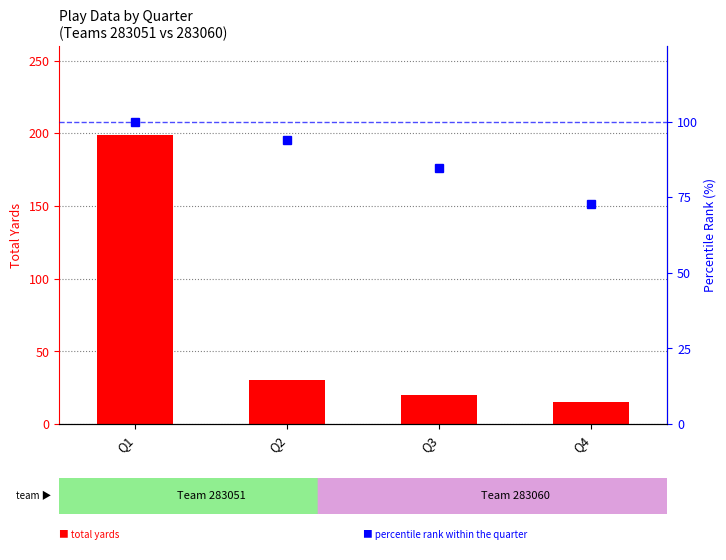

Is it true that total yards equals 15.9 at Q2?

False